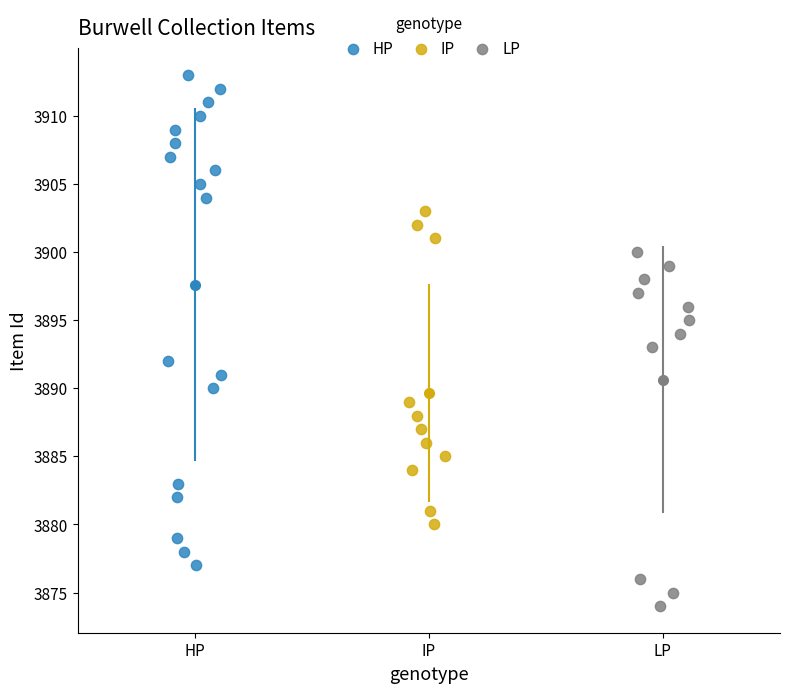

Which series has the widest spread of Y values?

HP